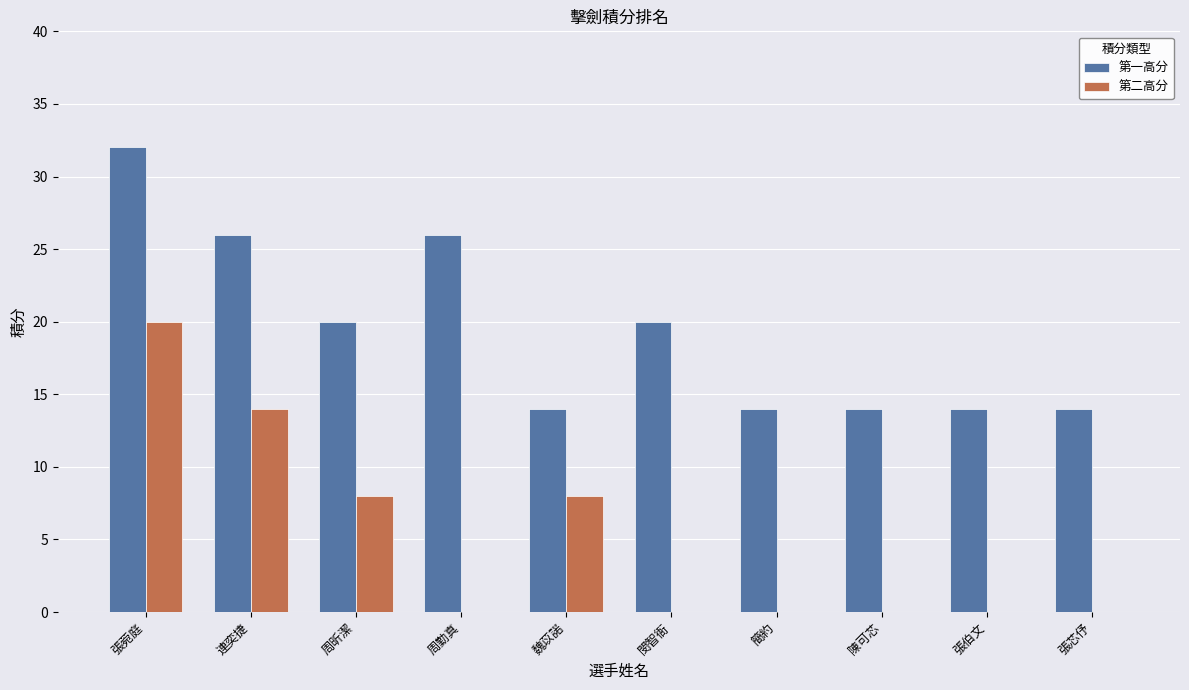

True or false: 第一高分 has a value of 9.7 at 簡約.

False